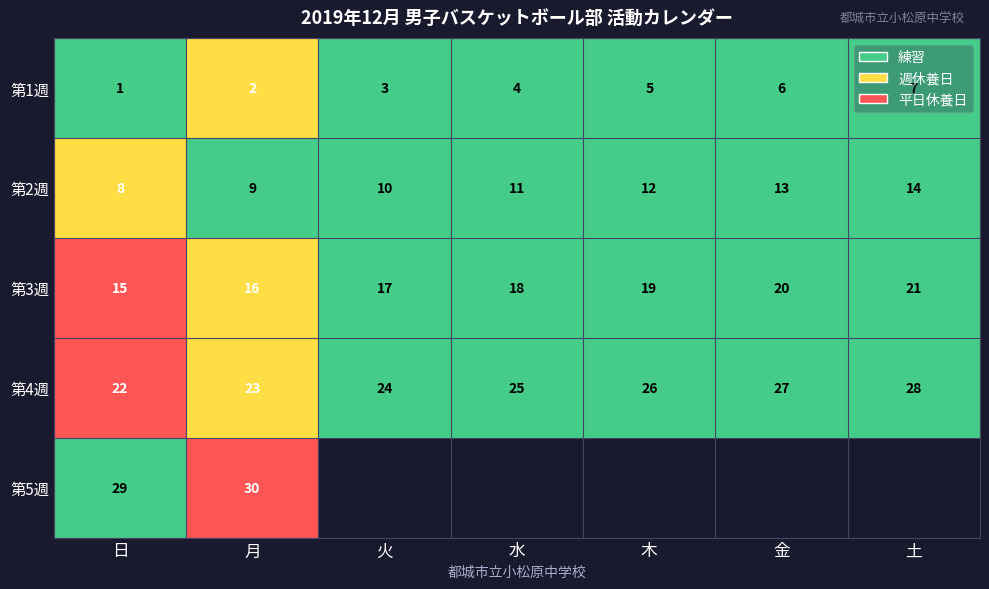

At which category is the sum across all series the highest?

日